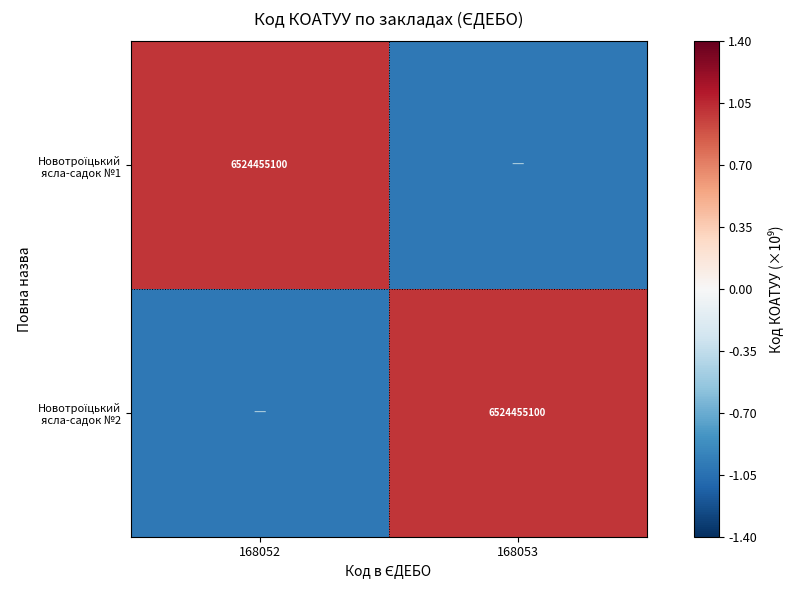

Count the number of categories in the chart.

2